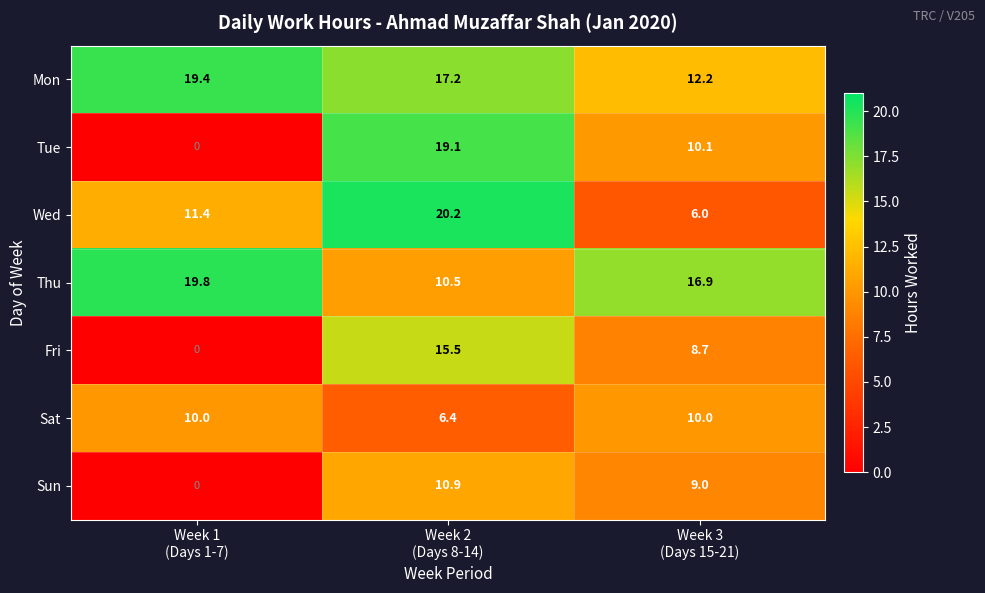

Reading left to right, what are all the values shown in this chart?

Mon: 19.4	17.2	12.2
Tue: 0.0	19.1	10.1
Wed: 11.4	20.2	6.0
Thu: 19.8	10.5	16.9
Fri: 0.0	15.5	8.7
Sat: 10.0	6.4	10.0
Sun: 0.0	10.9	9.0